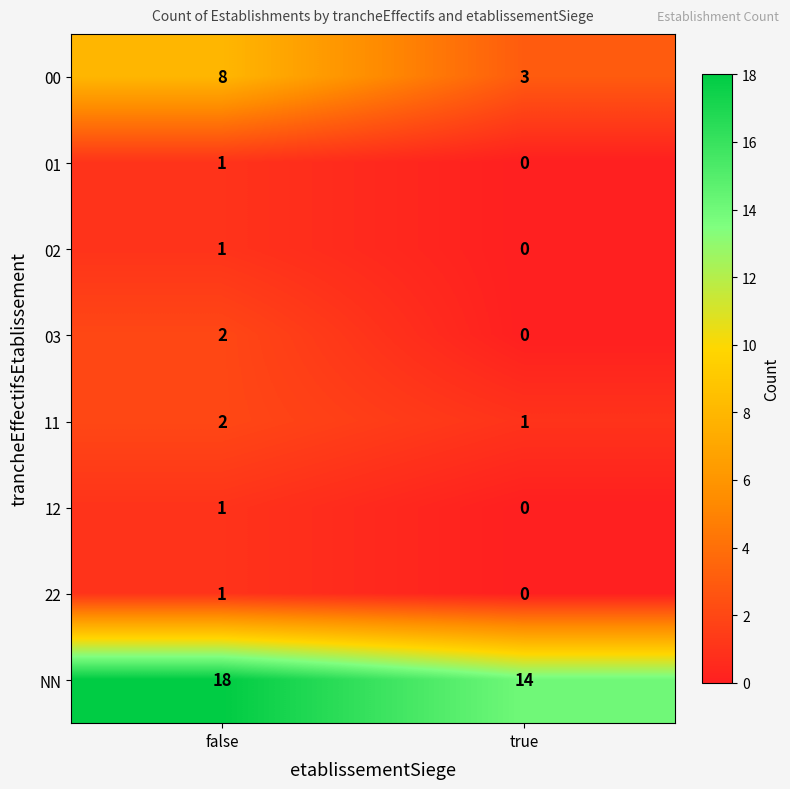

What is the difference between the highest and lowest values at false?

17